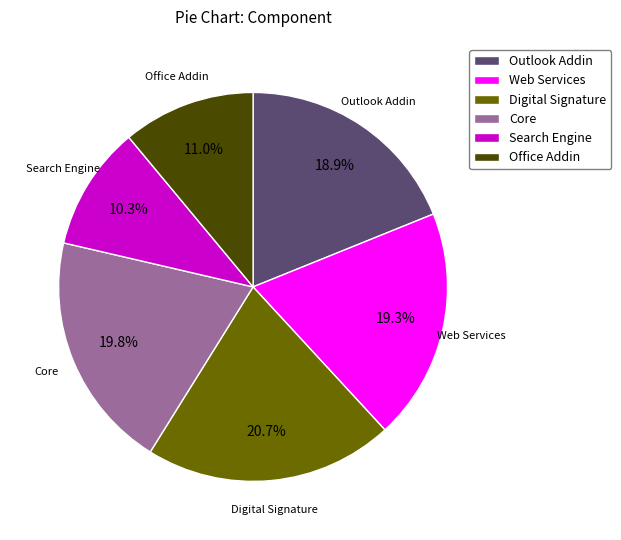

Does Core represent more than half of the total?

No